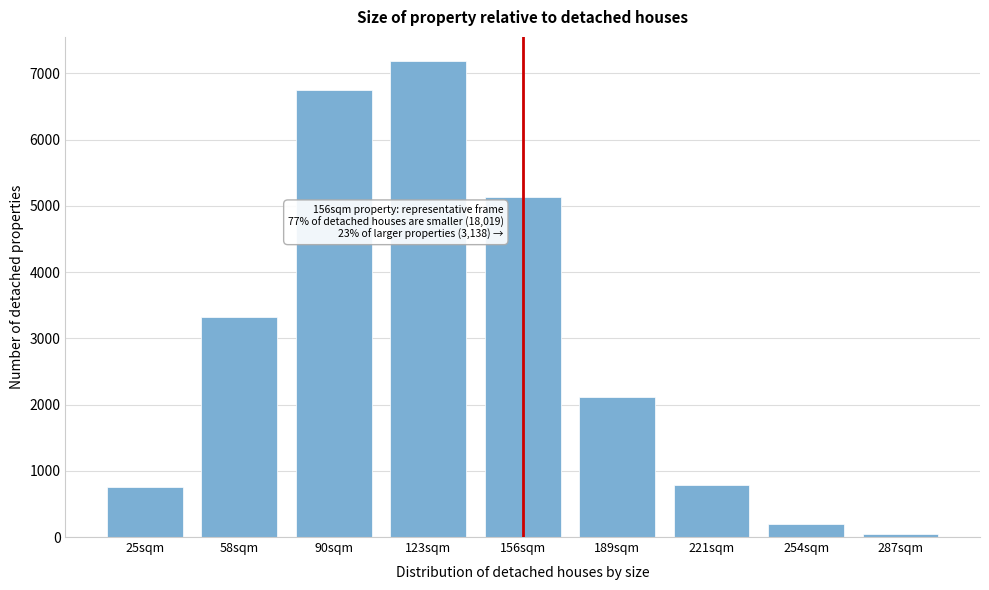

What is the difference between the maximum and minimum values?

7154